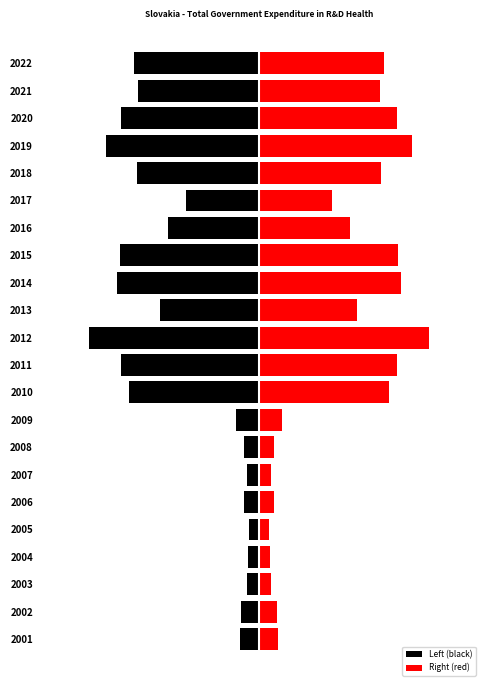

List the series in order of their overall mean, lowest first.

Left (black), Right (red)